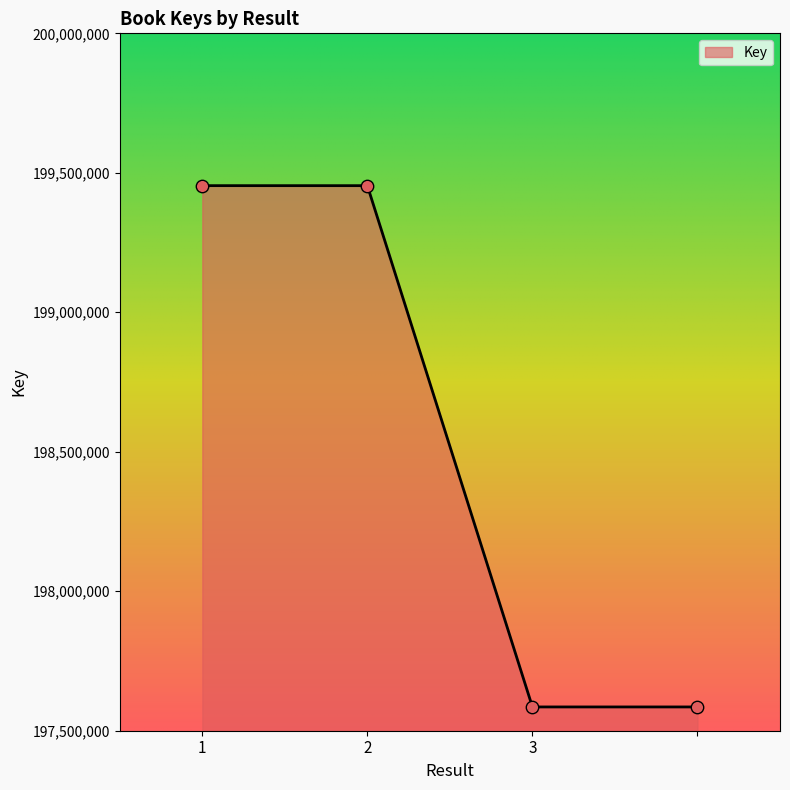

True or false: there are more than 2 points higher than both neighbors.

False